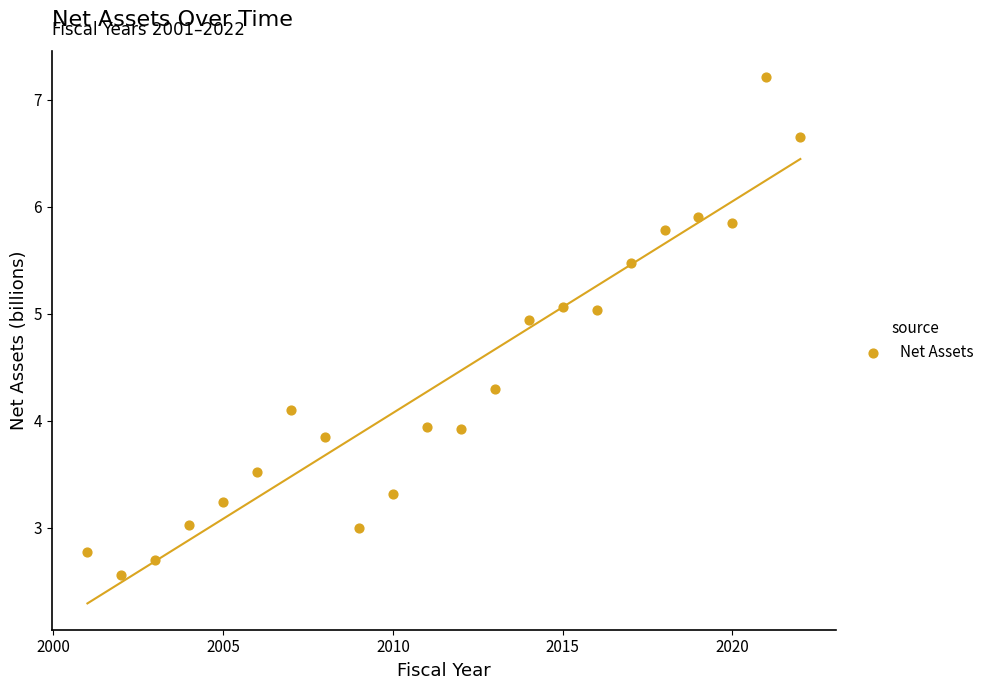

What is the range of Y values (max minus min)?

4.6